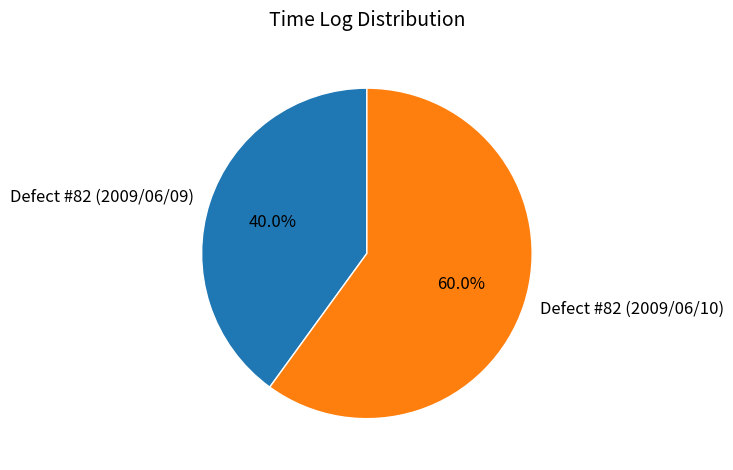

What is the majority slice?

Defect #82 (2009/06/10)